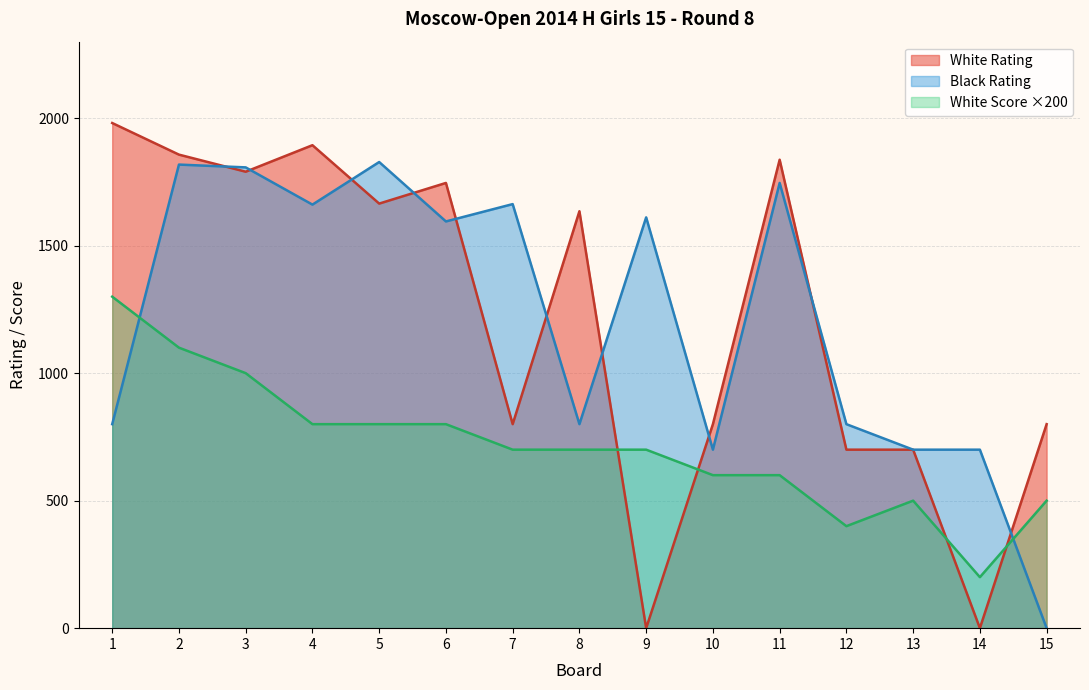

At which label does Black Rating first exceed 1595?

2